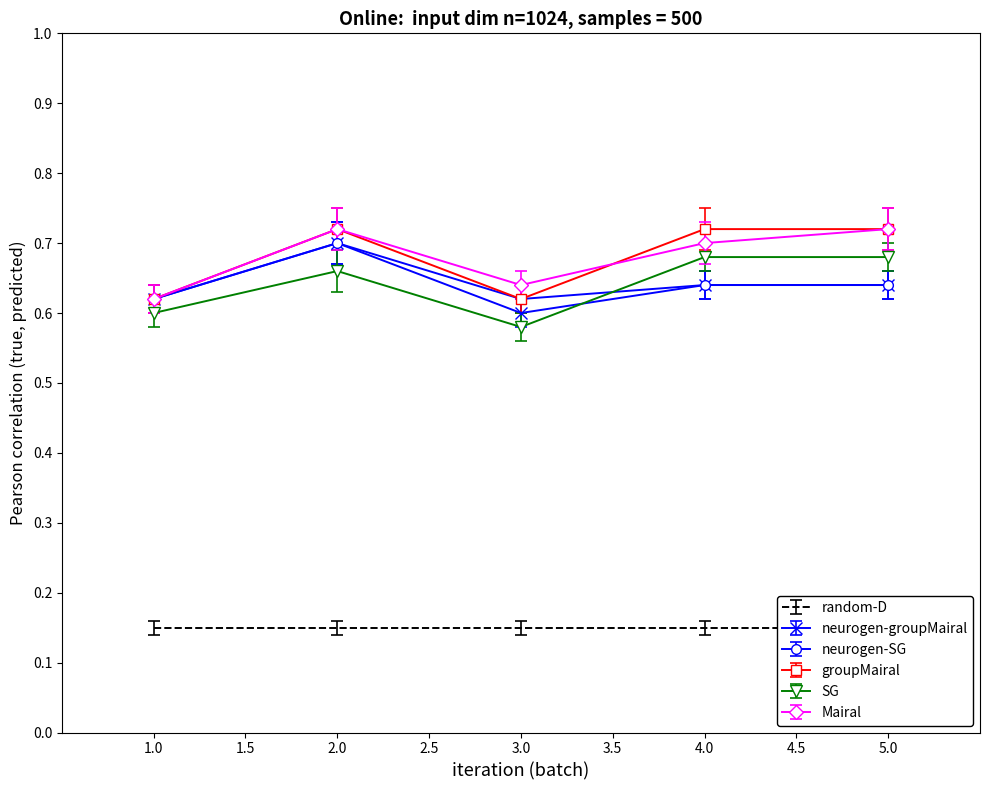

How many intersections are there between neurogen-SG and SG?

1